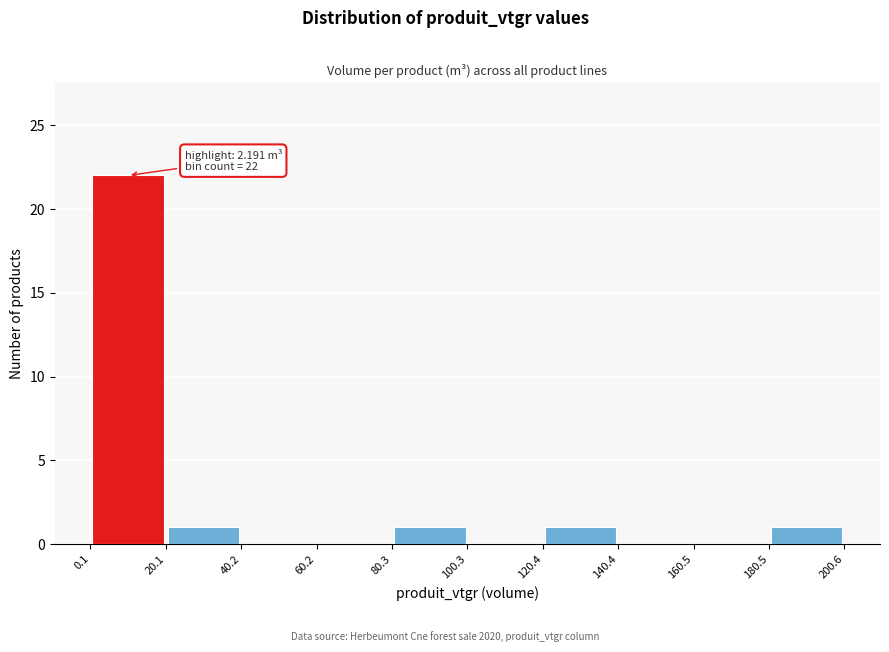

Over which range of the x-axis is the bar tallest?

0.1 to 20.1